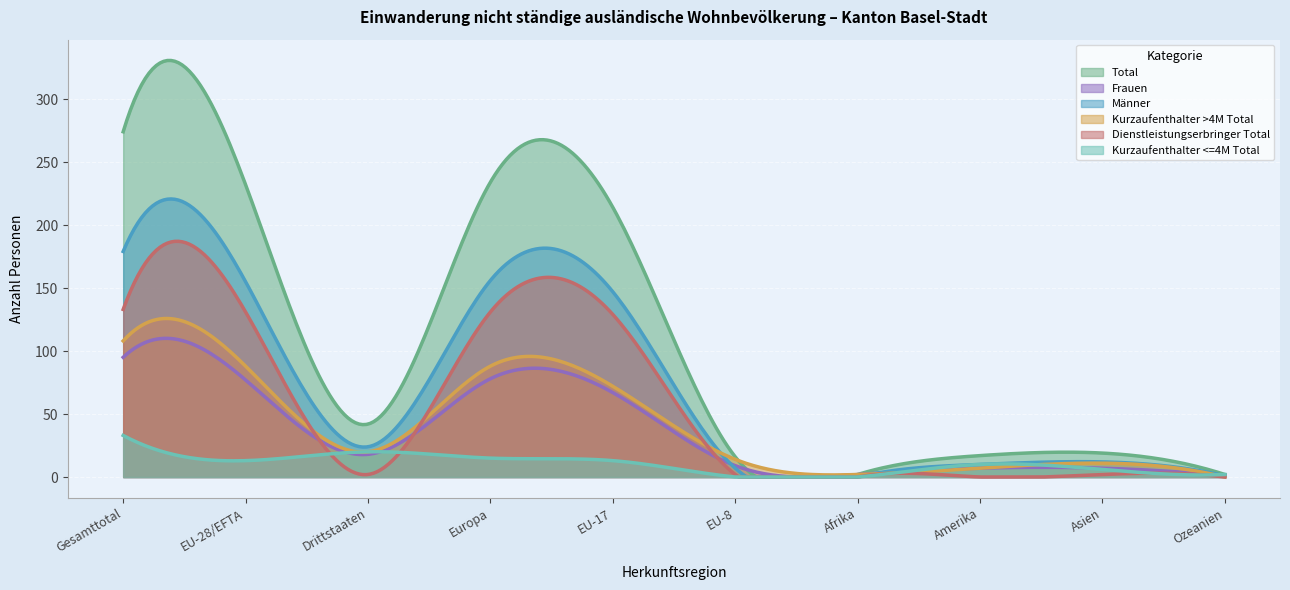

At which category is the sum across all series the highest?

Gesamttotal